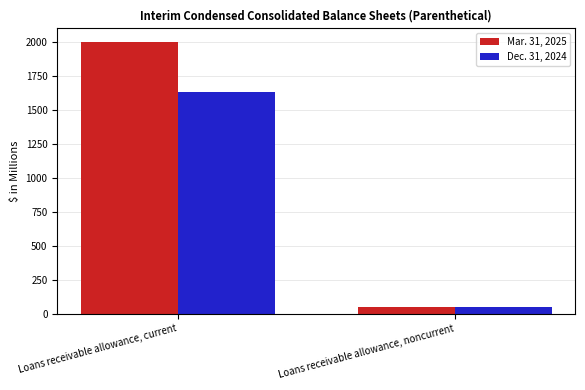

What is the label of the 1st bar from the right?

Loans receivable allowance, noncurrent